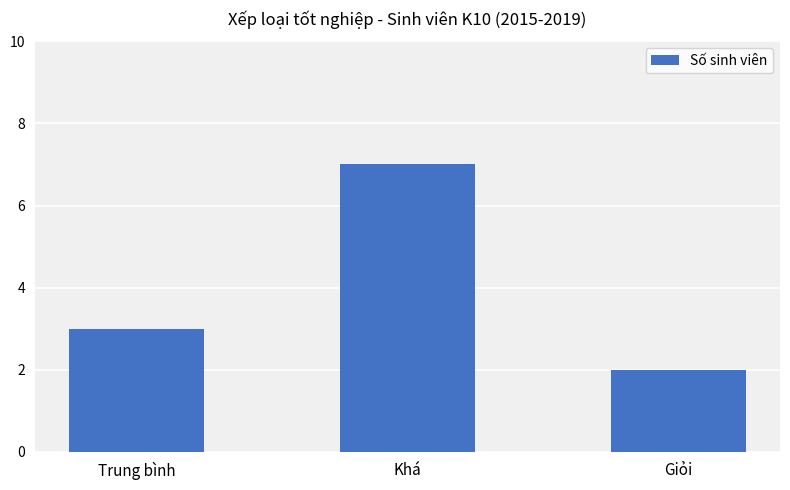

Which category has the lowest value across all series?

Giỏi